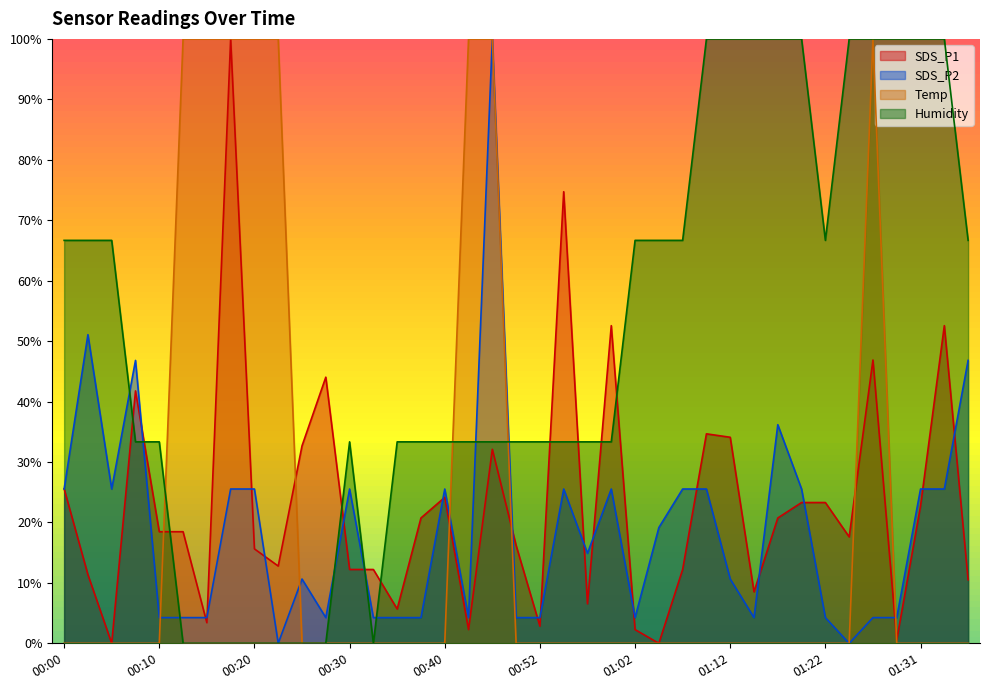

Is the value of Humidity at 00:27 greater than the value of Temp at 00:54?

No